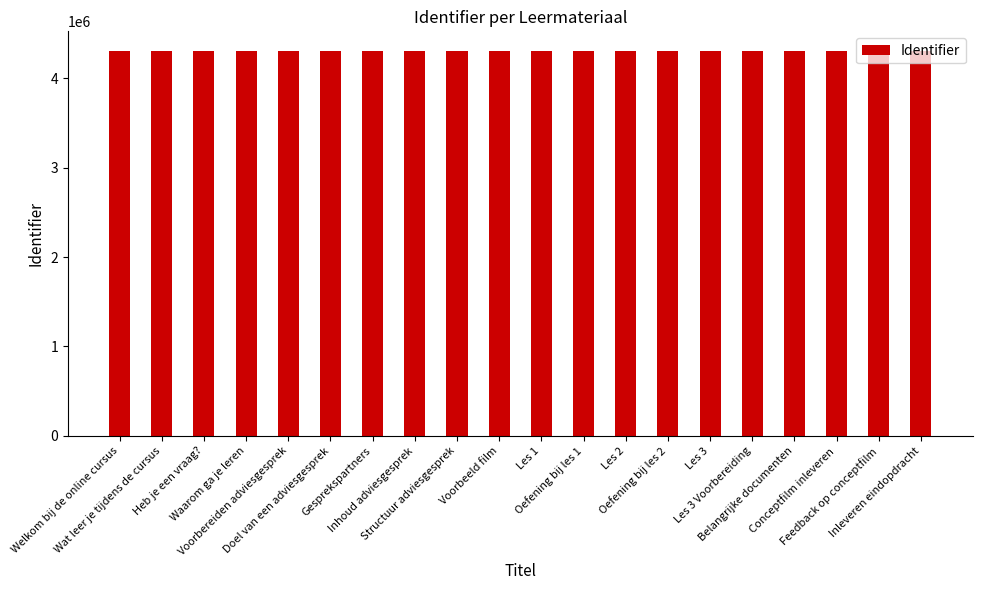

Approximately how many times larger is the value at Oefening bij les 2 compared to Les 3 Voorbereiding?

1.0